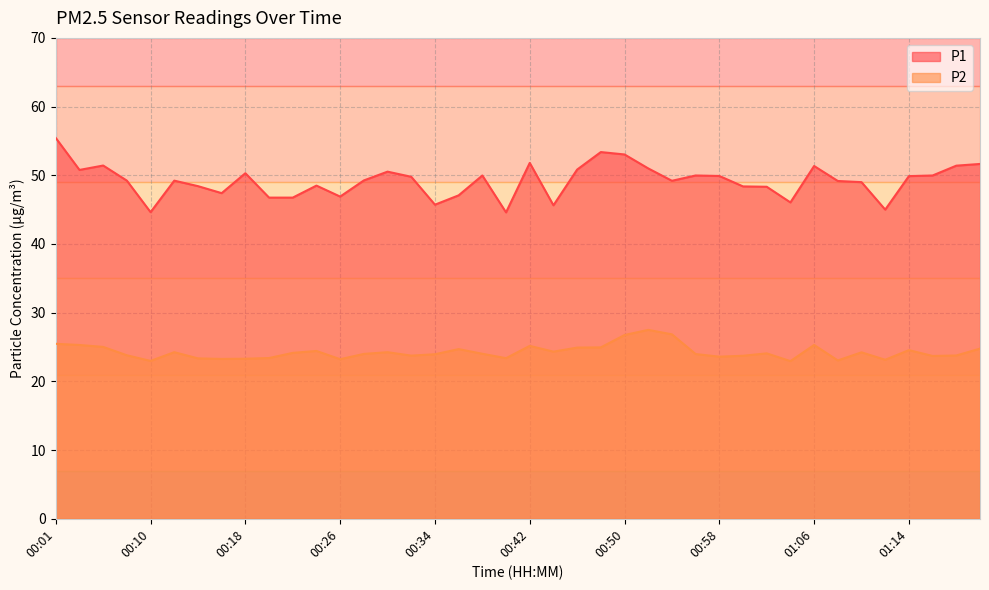

Is it true that P2 equals 25.3 at 01:06?

True